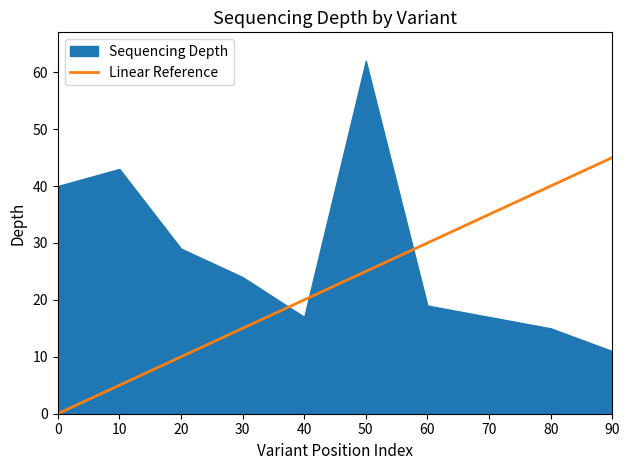

Count the values in the range 10 to 35.

6